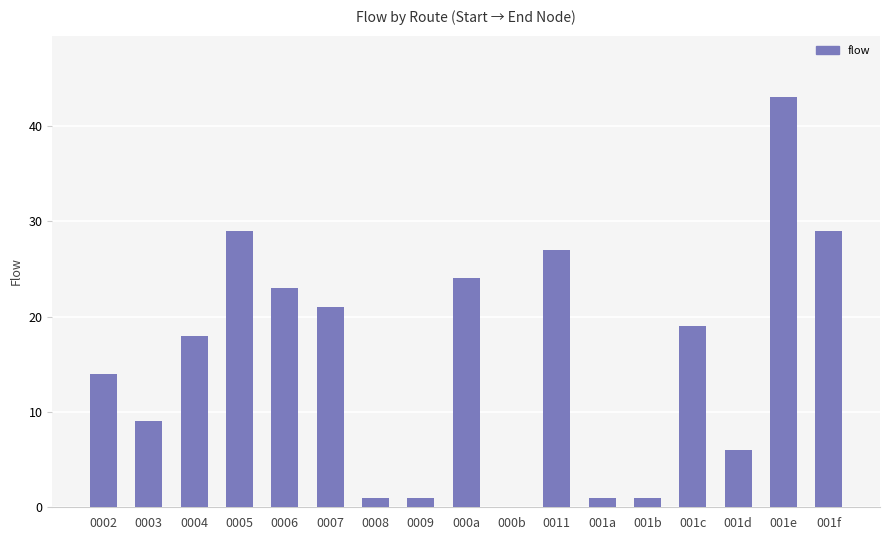

Is it true that the value at 001d is 4?

False